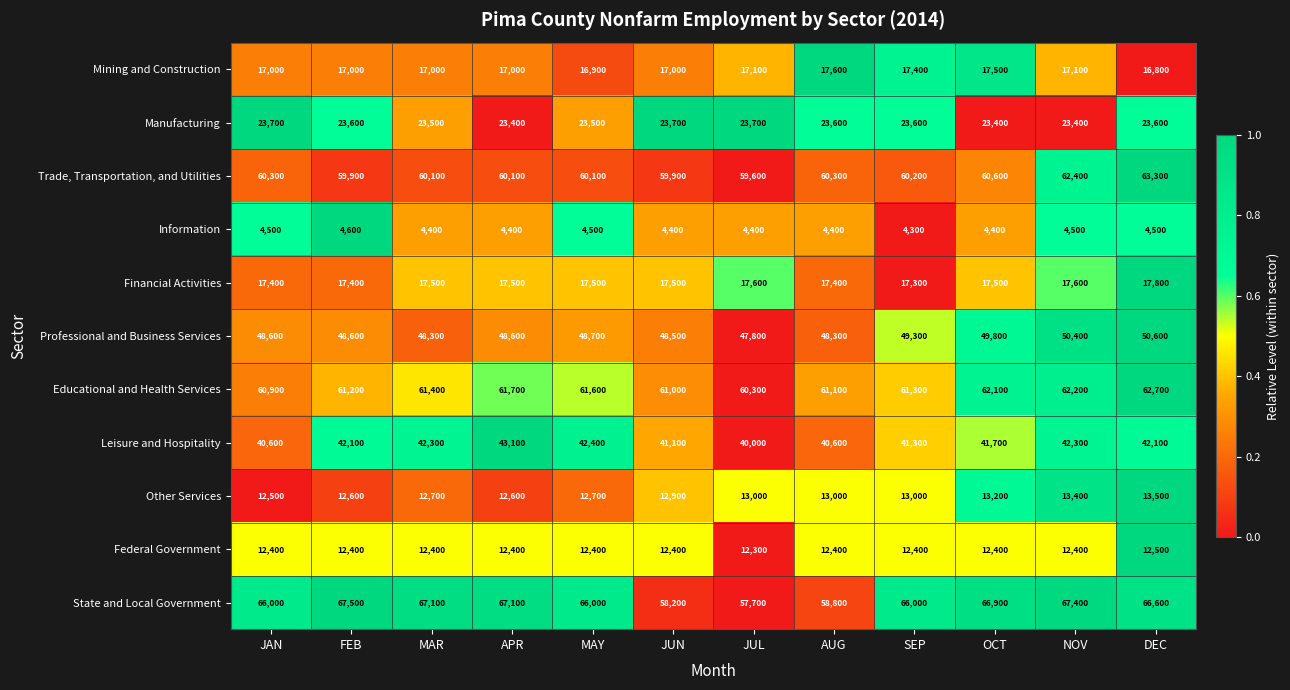

How many distinct data groups are displayed?

11